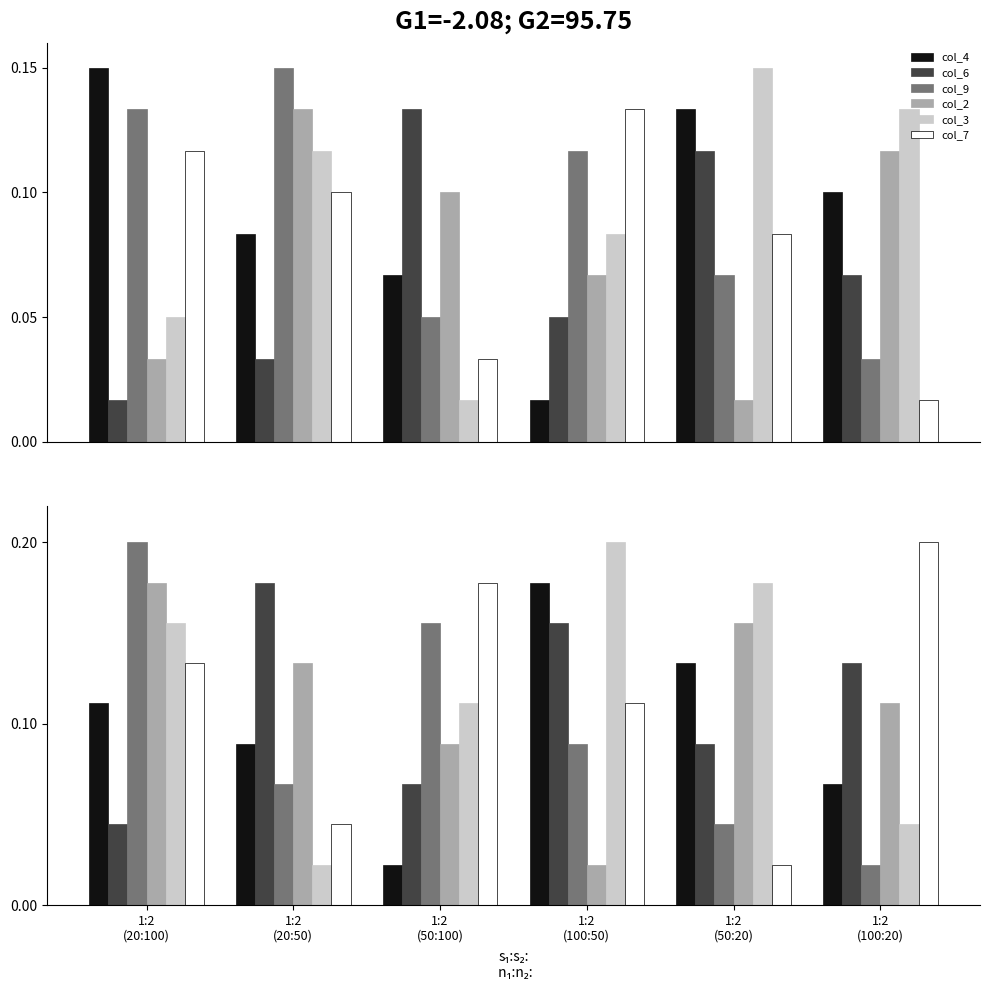

What are all the series names shown in the legend?

col_4, col_6, col_9, col_2, col_3, col_7